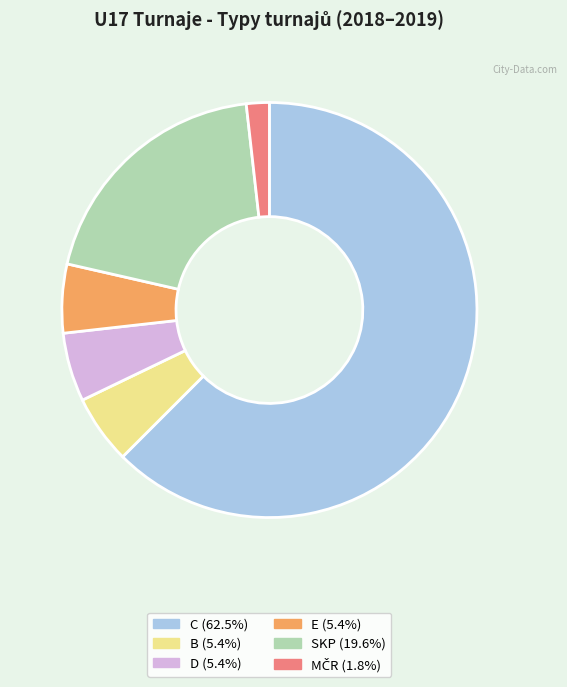

Does any single category account for the majority?

Yes